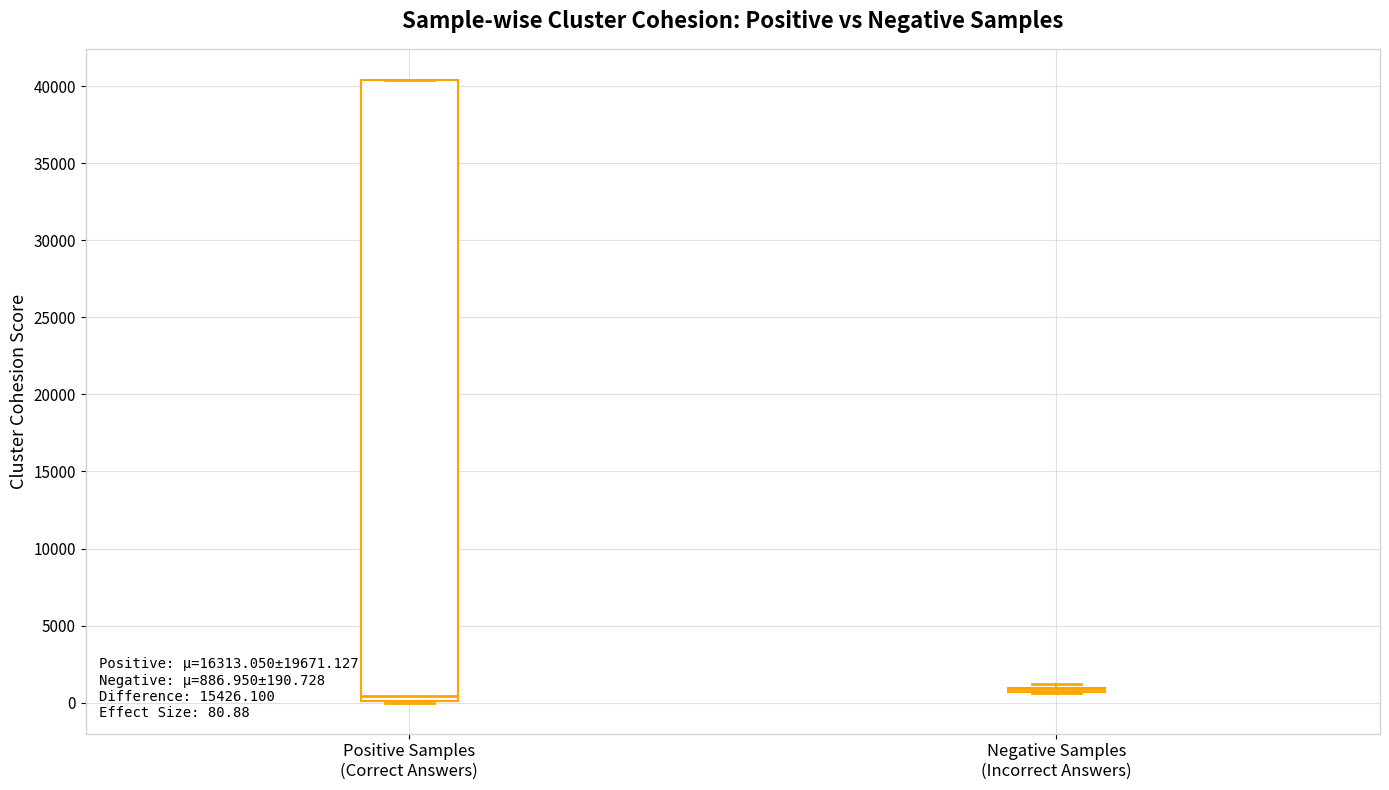

Comparing the boxes themselves (not the whiskers), which one is the tallest?

Positive Samples (Correct Answers)